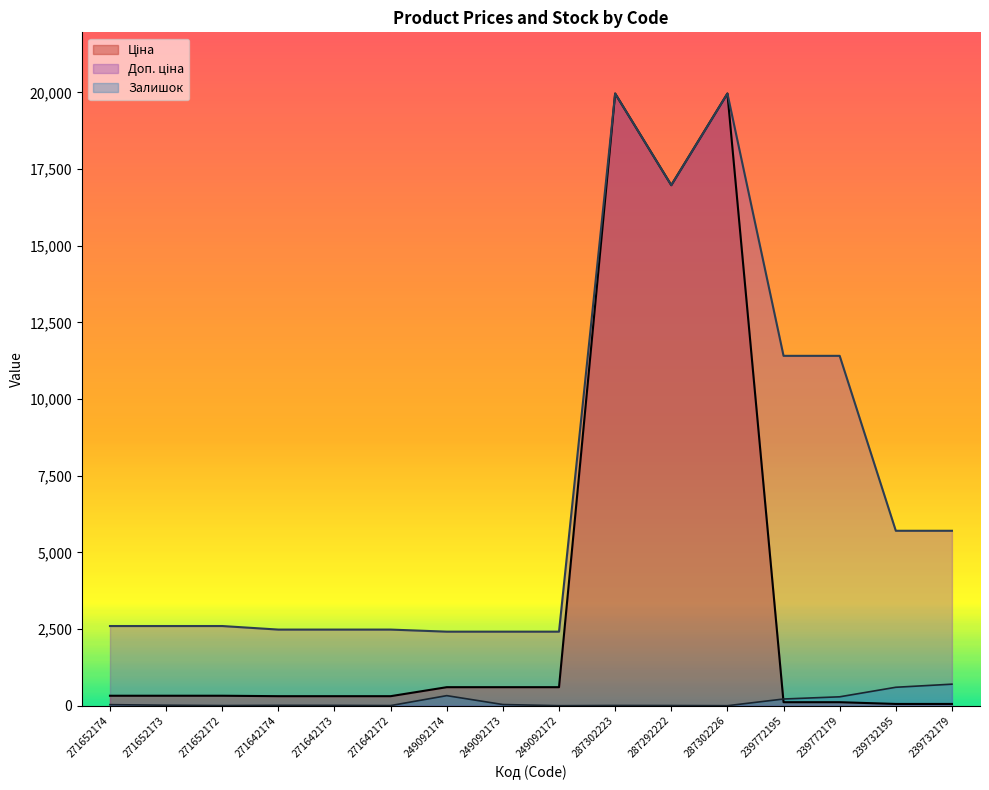

The value of Залишок at 249092174 is 328.0. True or false?

True